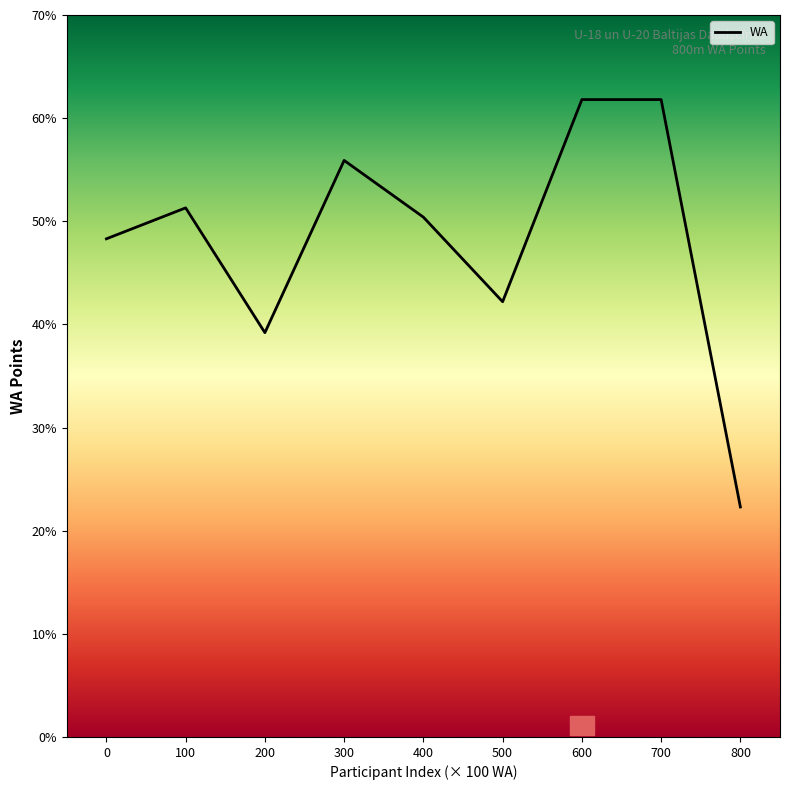

Is this an area chart (filled region under the line)?

No